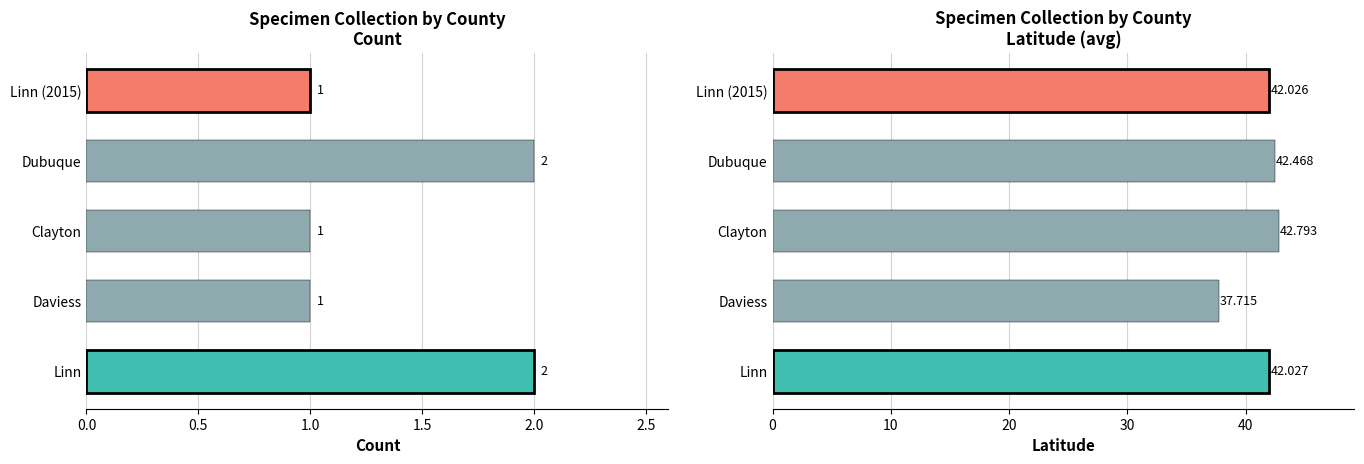

The Count series shows 3.5 at Linn. True or false?

False